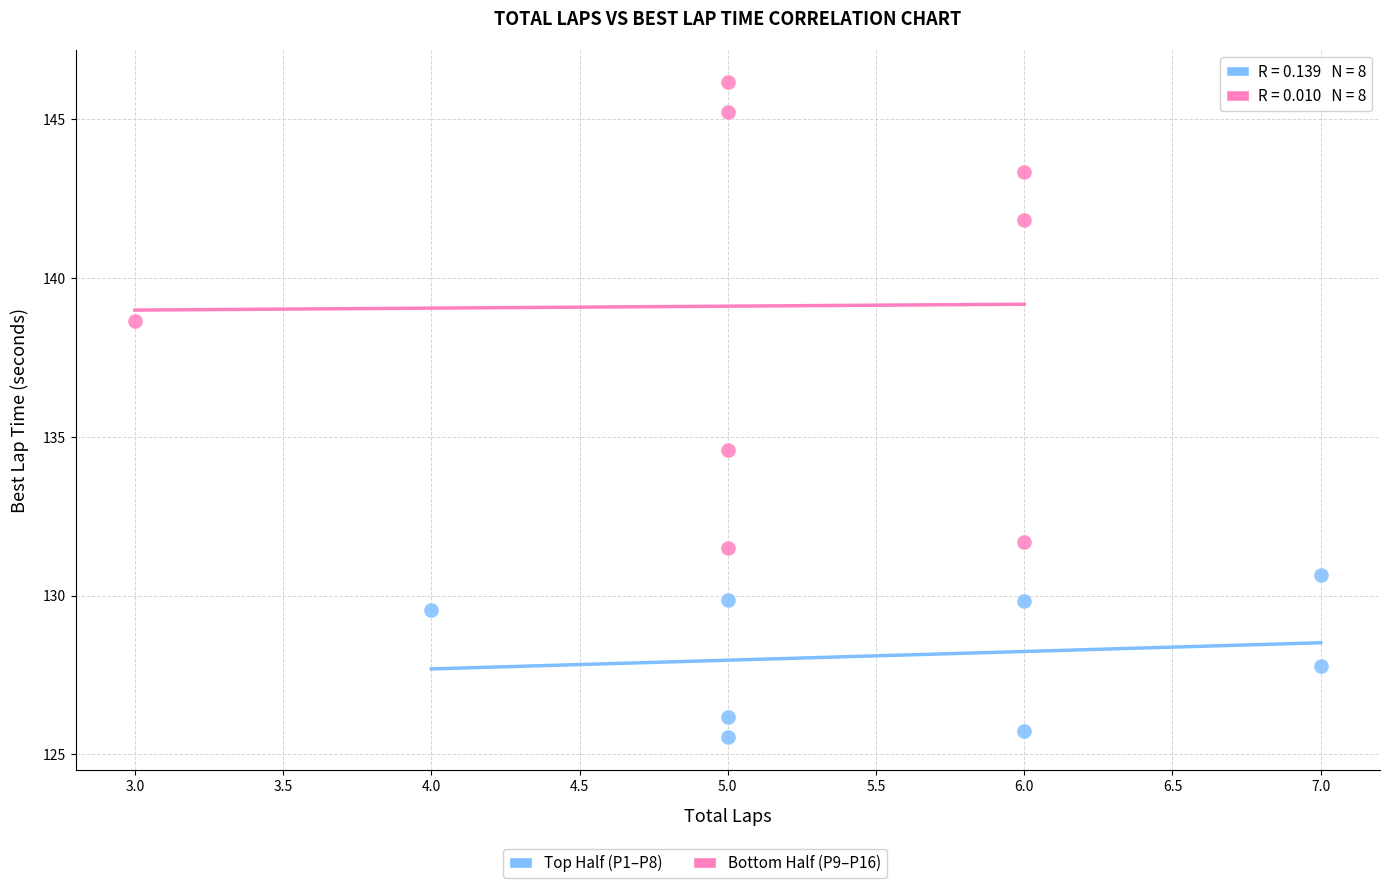

Which series has the largest Y range (max minus min)?

Bottom Half (P9–P16)